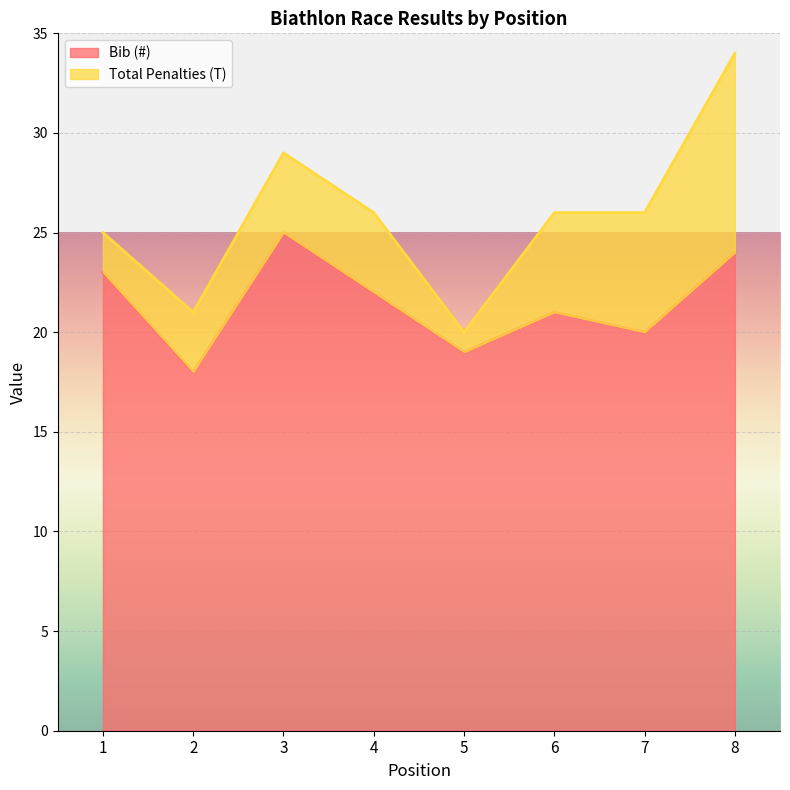

What is the approximate value at 4?

22